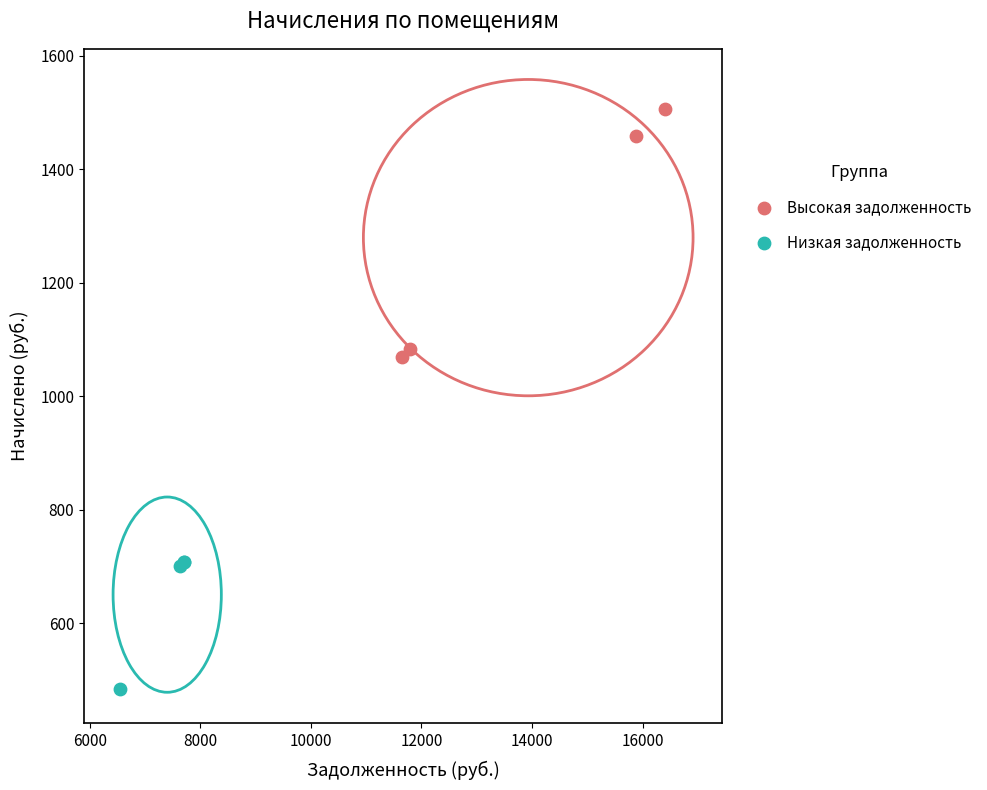

Which series contains the lowest Y value?

Низкая задолженность